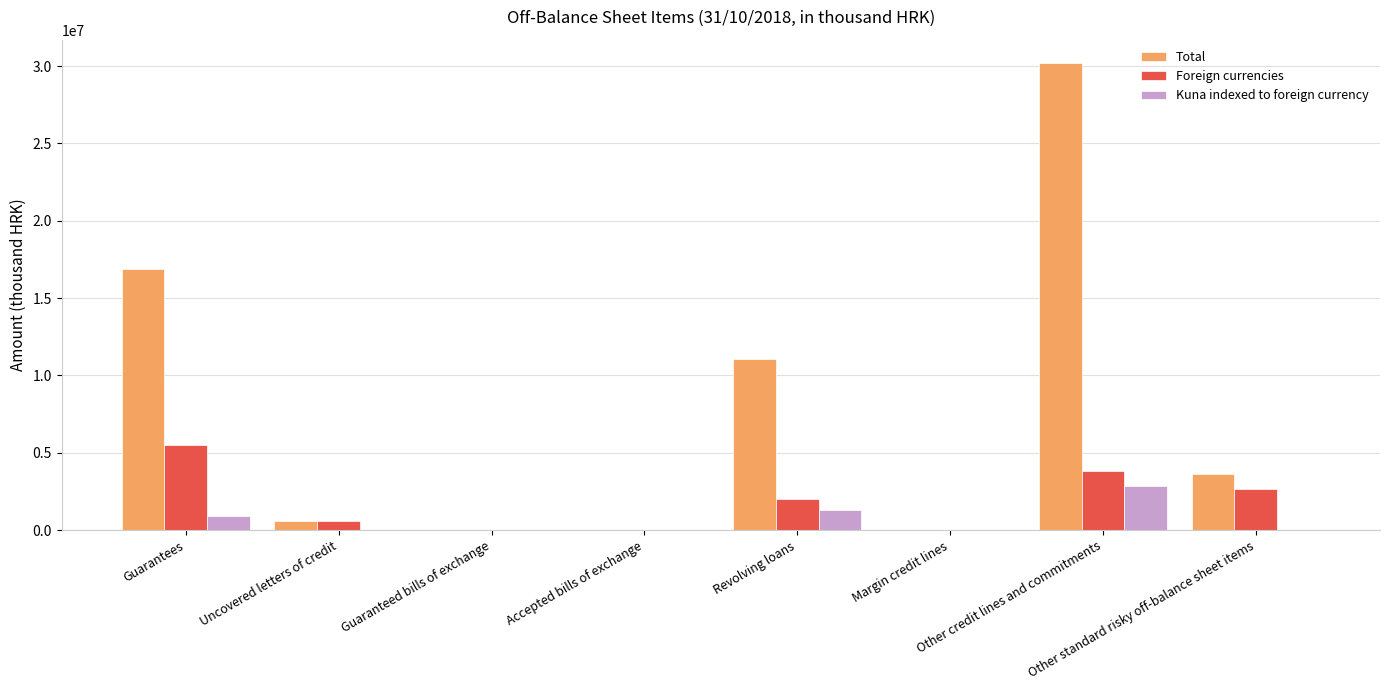

Is it true that Foreign currencies equals 2665530 at Other standard risky off-balance sheet items?

True